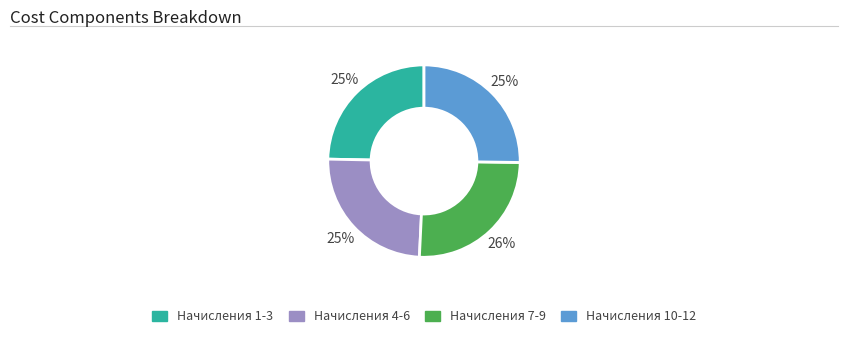

To the nearest percent, what is the average slice percentage?

25%